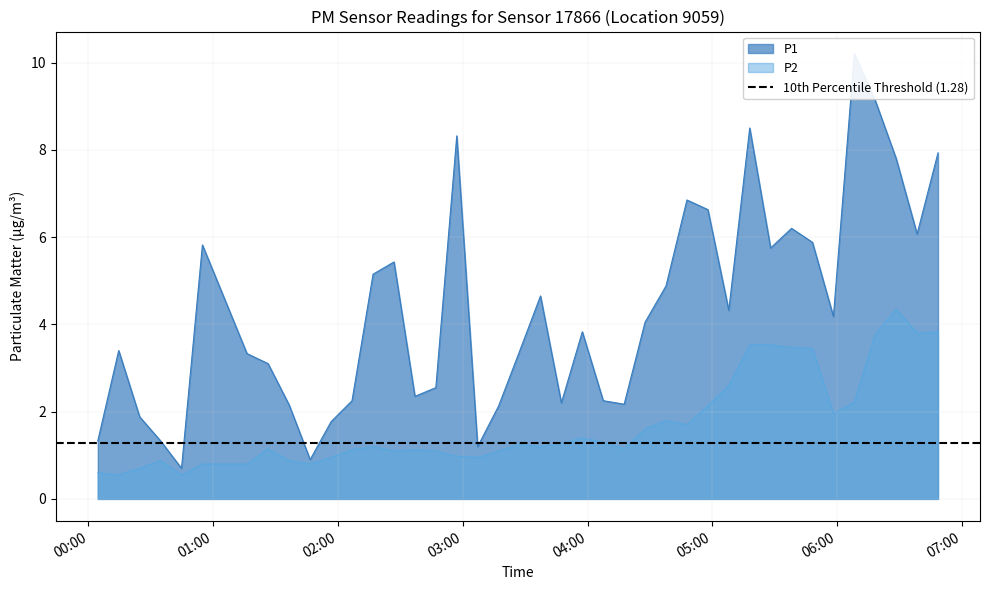

At which category is the sum across all series the highest?

2023-08-30T06:18:17